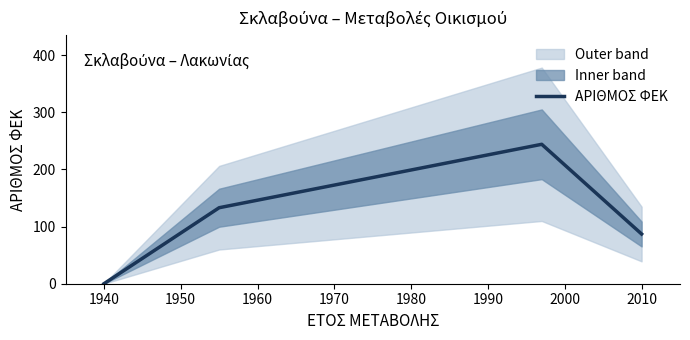

At which label does ΑΡΙΘΜΟΣ ΦΕΚ reach its minimum?

1940